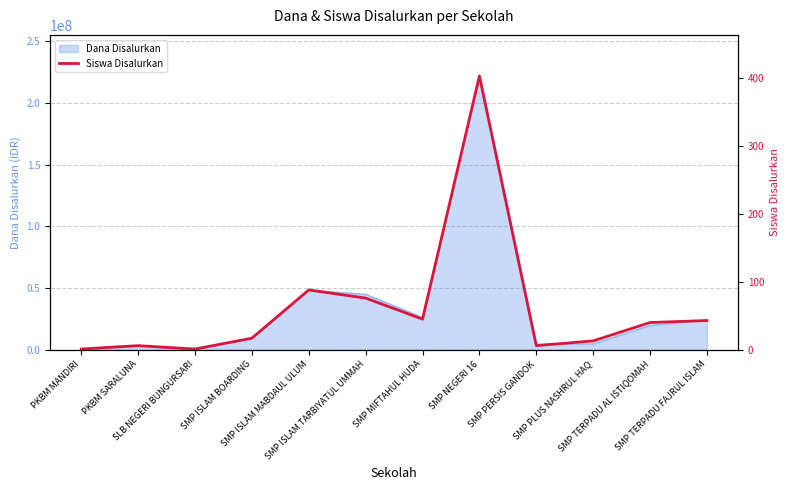

At which label is the value closest to 202?

SMP ISLAM MABDAUL ULUM